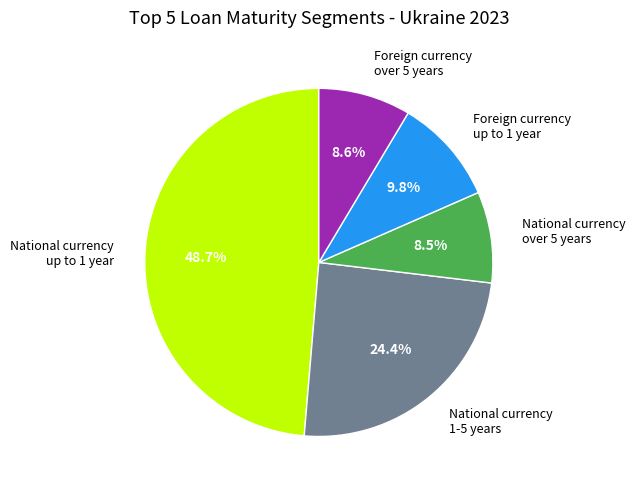

Is there a majority slice in this chart?

No